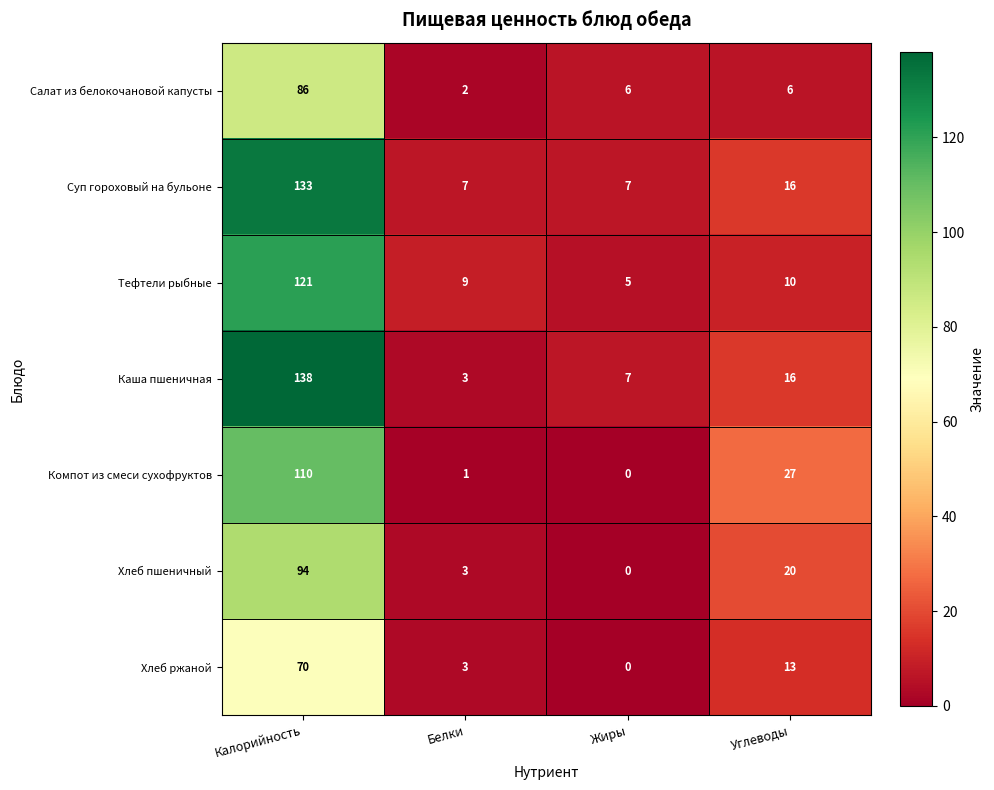

At which category does the chart reach its peak across all series?

Калорийность